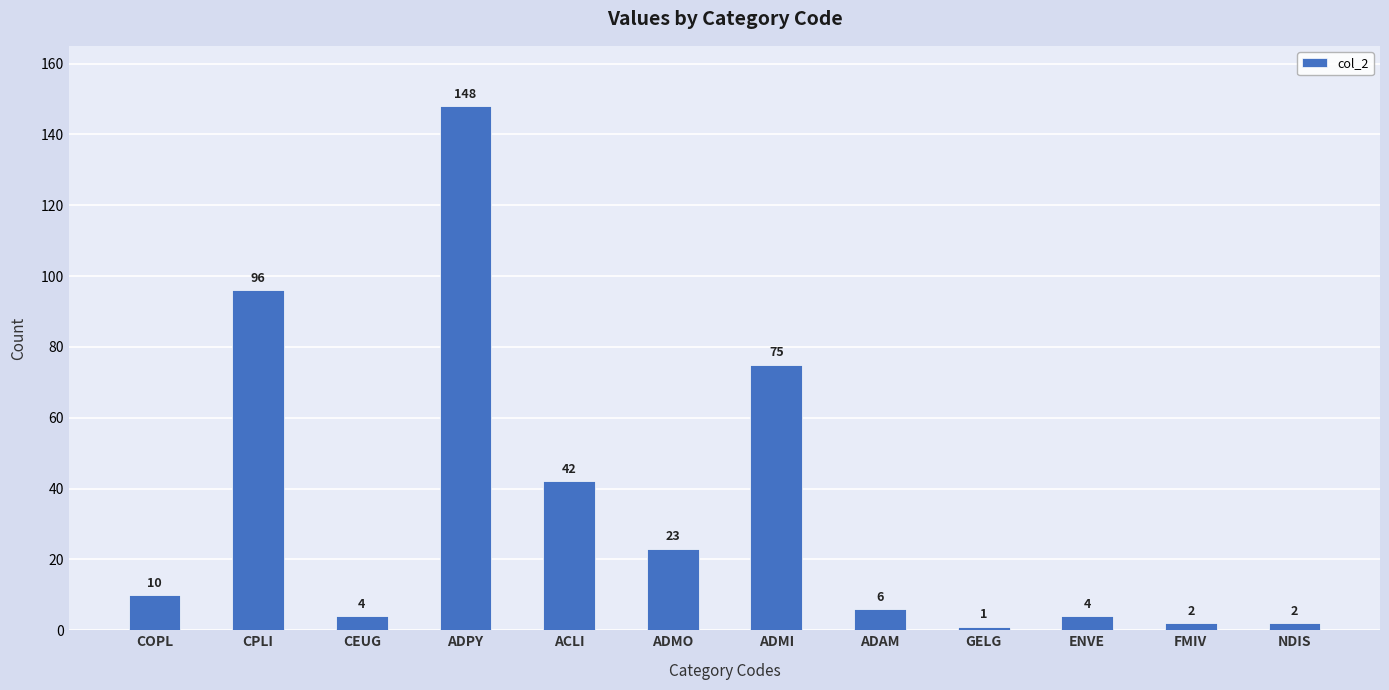

Which has a higher value, CEUG or ACLI?

ACLI